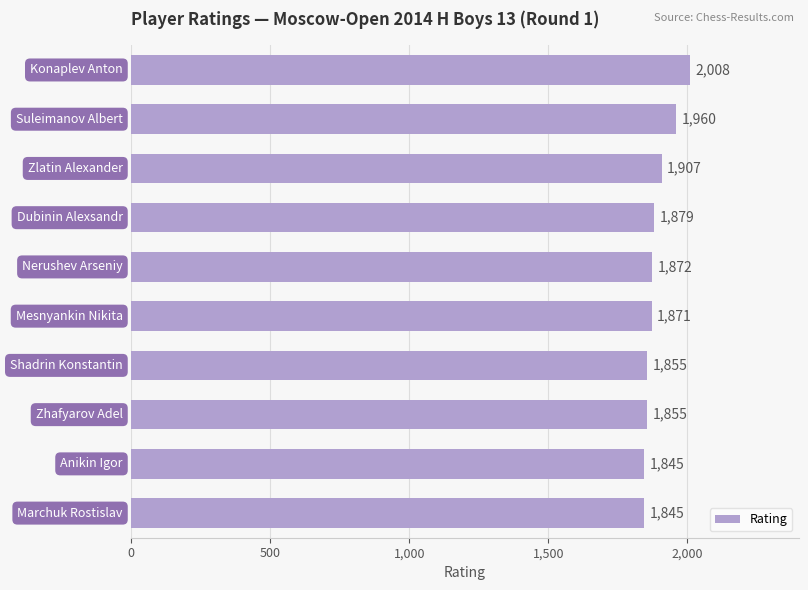

What is the smallest value displayed?

1845